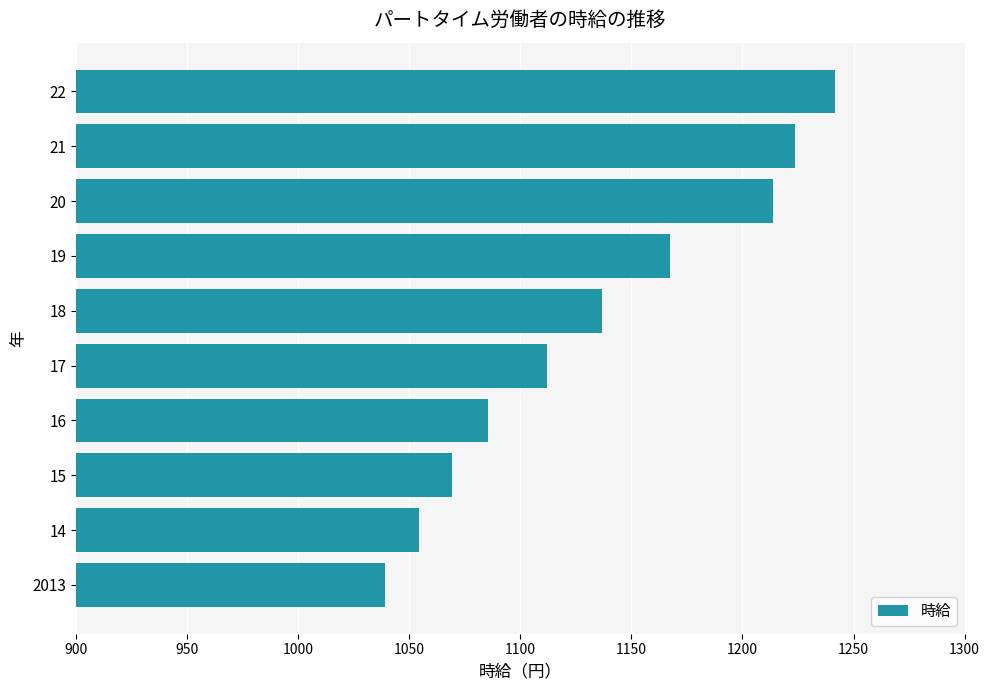

Where is the data nearest to the value 1140?

18